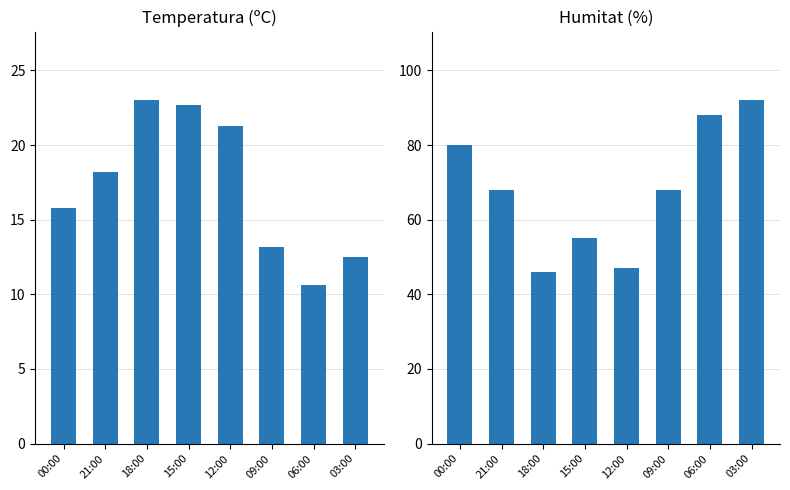

Is it true that Temperatura (ºC) equals 8.7 at 18:00?

False